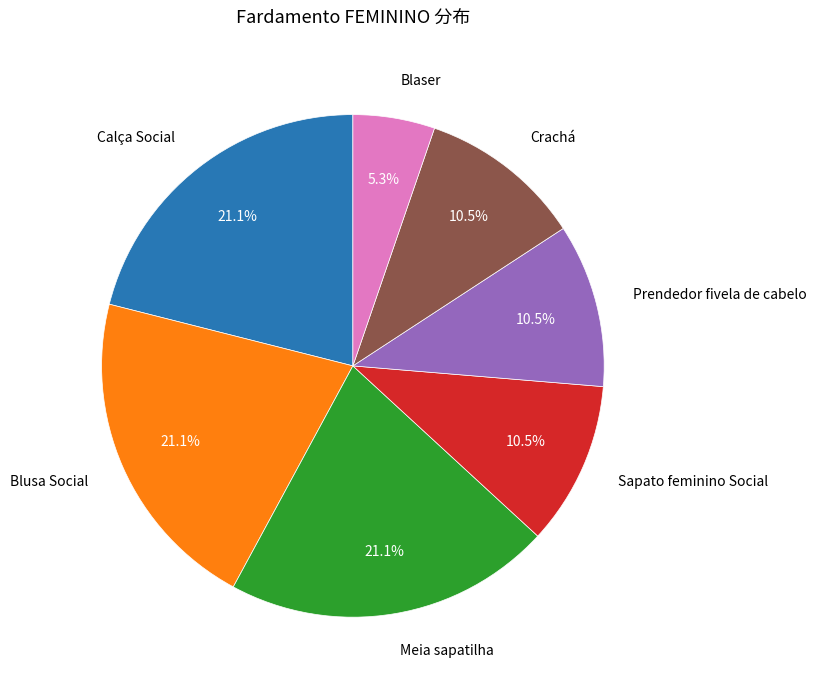

Is there a majority slice in this chart?

No